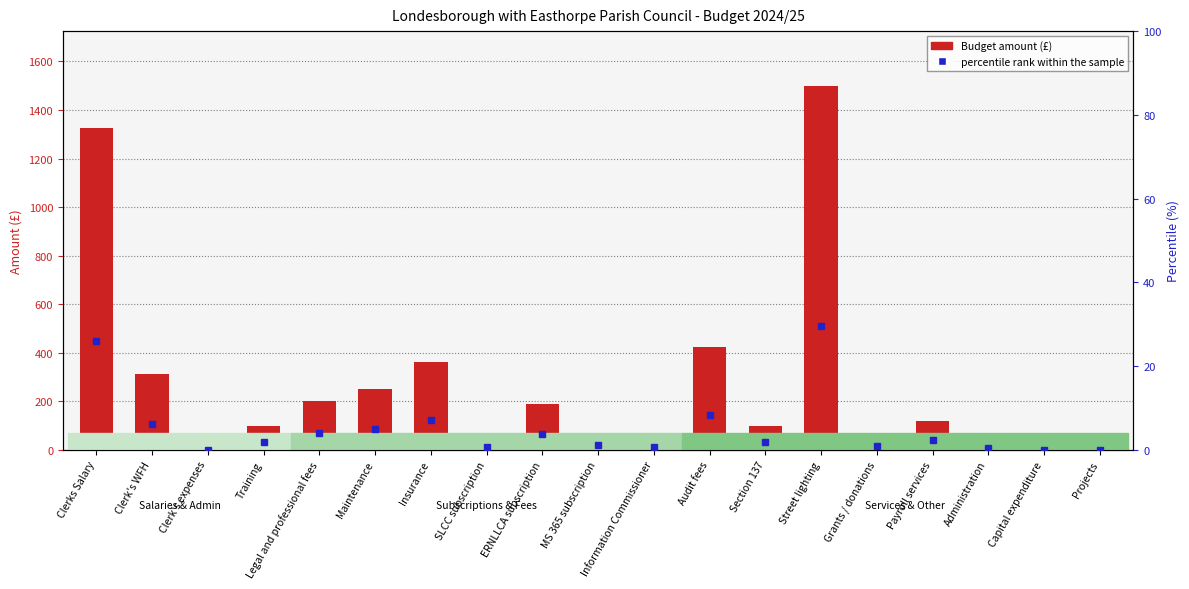

What is the sum of the values at Street lighting and MS 365 subscription?

1560